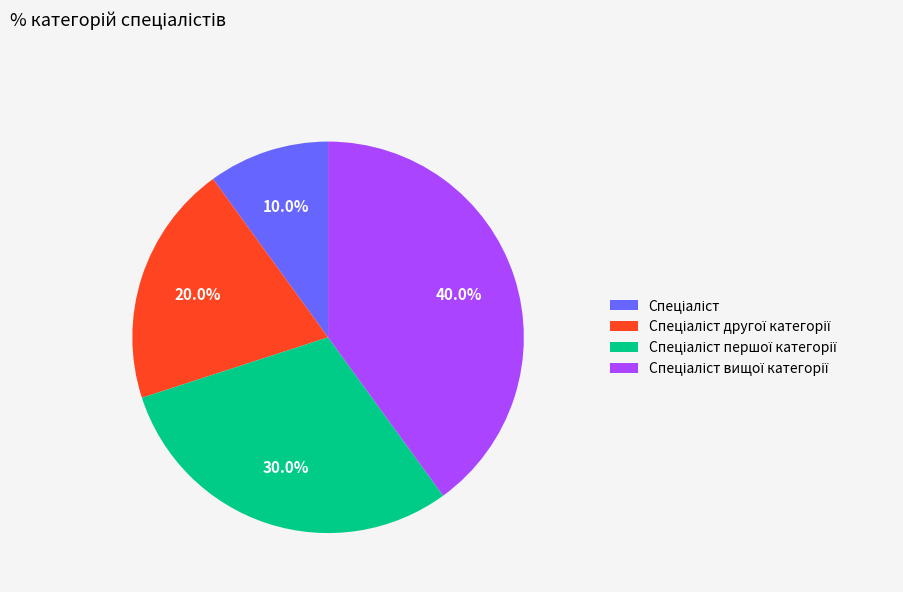

To the nearest percent, what is the difference between the largest and smallest slice percentages?

30%